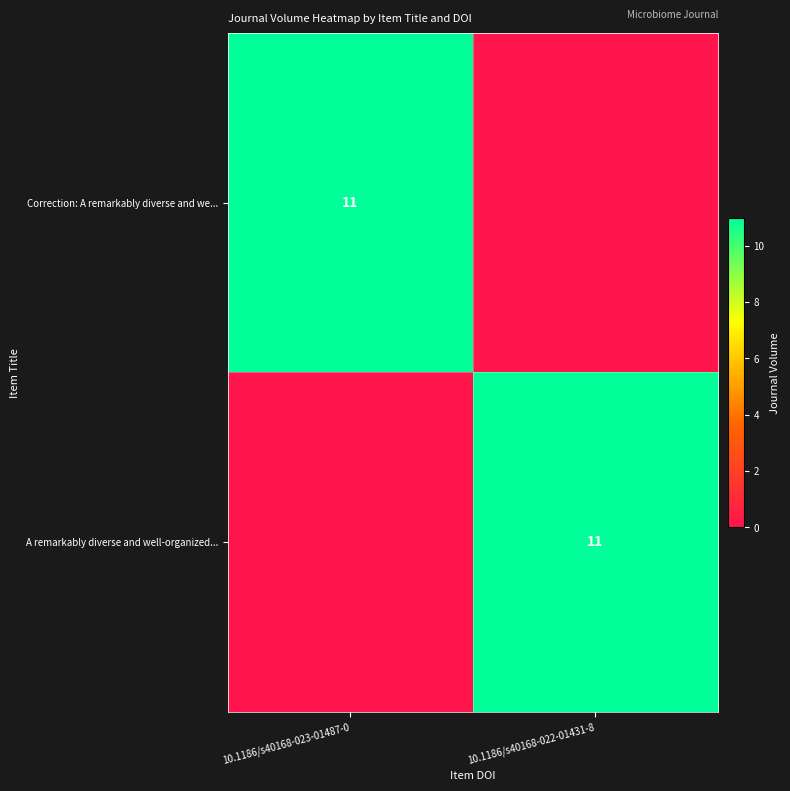

The Correction: A remarkably diverse and we... series shows 7 at 10.1186/s40168-023-01487-0. True or false?

False